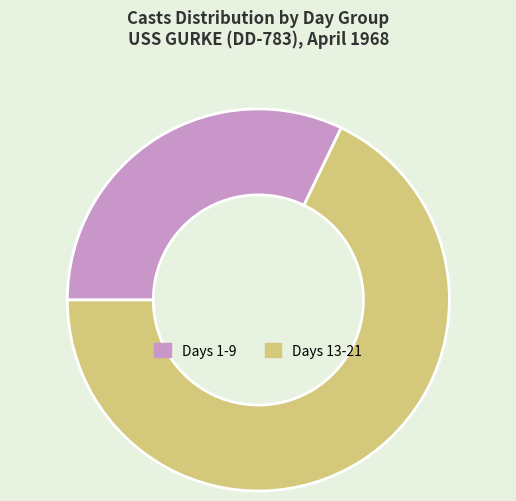

Is Days 1-9 the majority of the pie?

No